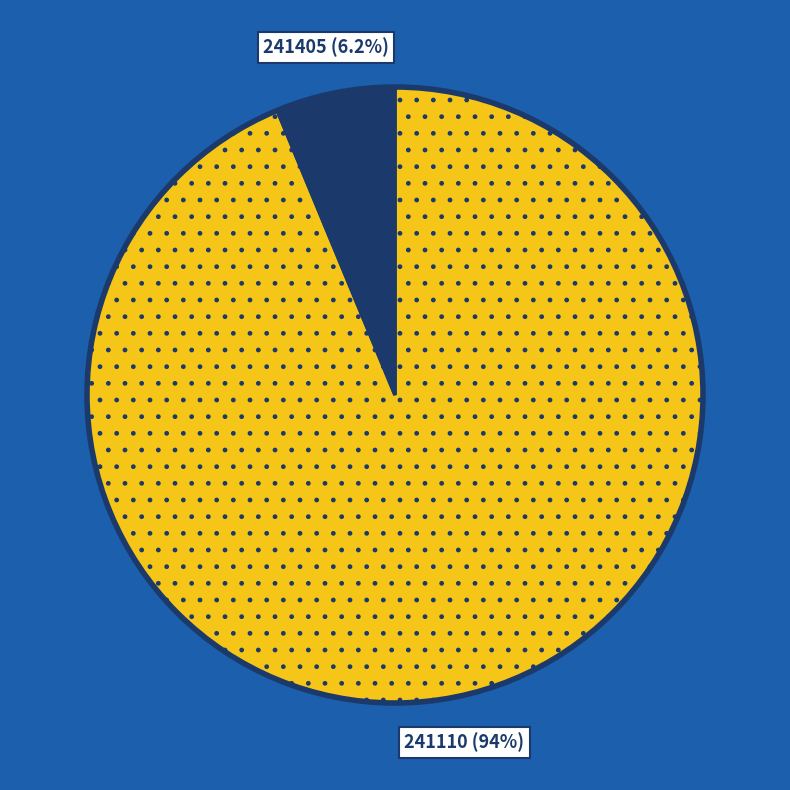

Does any single category account for the majority?

Yes